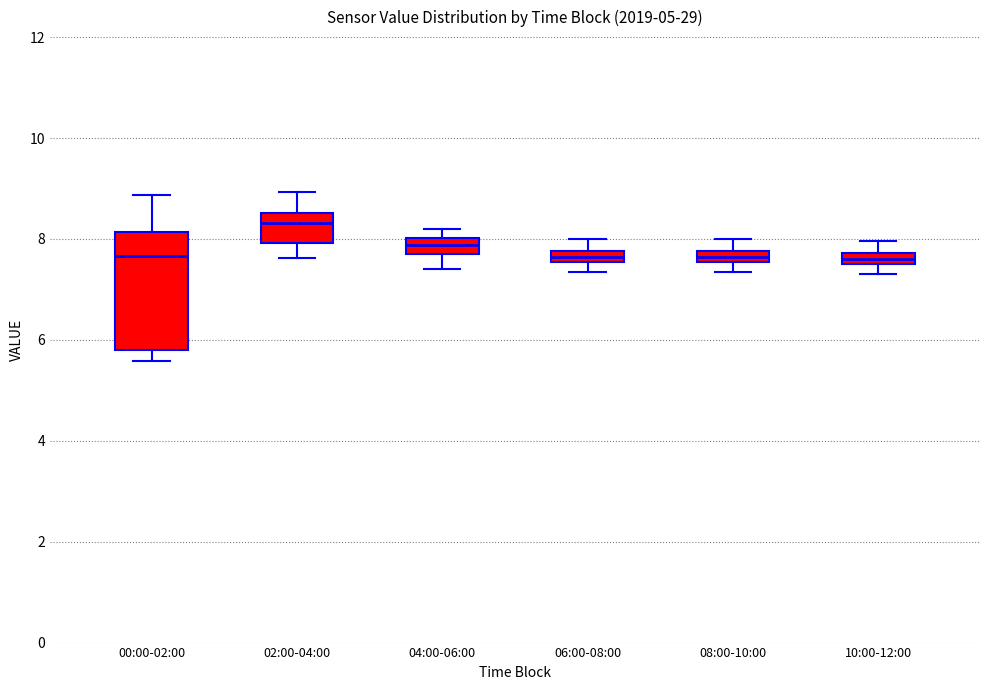

Comparing the boxes themselves (not the whiskers), which one is the tallest?

00:00-02:00